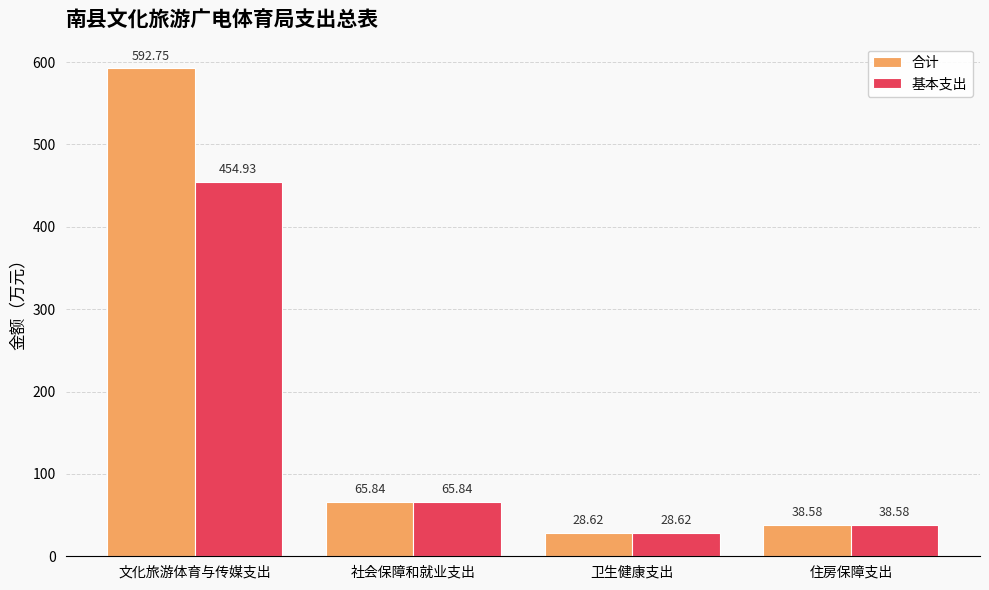

Rank the categories by 基本支出 value from highest to lowest.

文化旅游体育与传媒支出, 社会保障和就业支出, 住房保障支出, 卫生健康支出